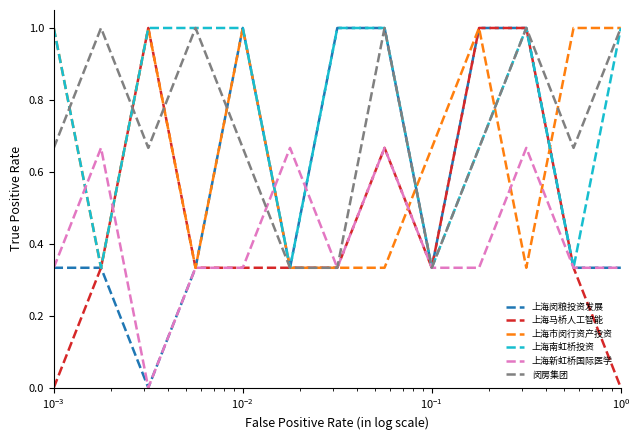

Which series has the largest total across all categories?

上海南虹桥投资